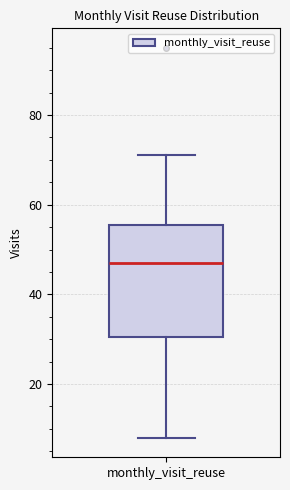

Read this box plot against the y-axis: the position of the median line, the range covered by the box, and the ends of both whiskers. The values are not printed on the chart, so give them approximately, as read against the axis.

median 48, box 30 to 56, whiskers 8 to 72